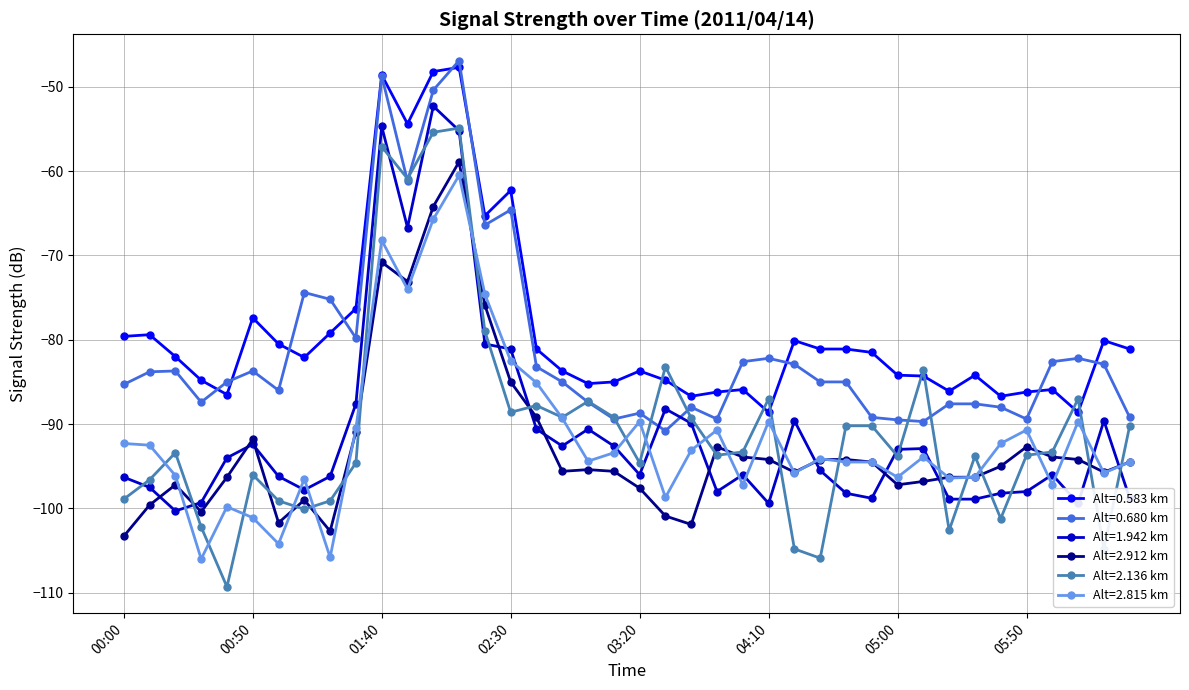

Which series has the widest spread of values?

Alt=2.136 km